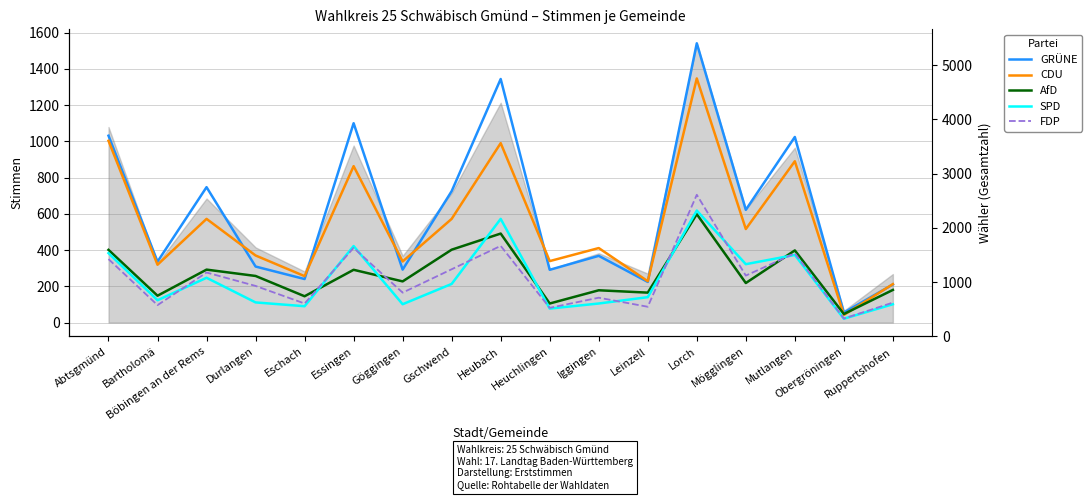

At how many categories does at least one series exceed 425?

8